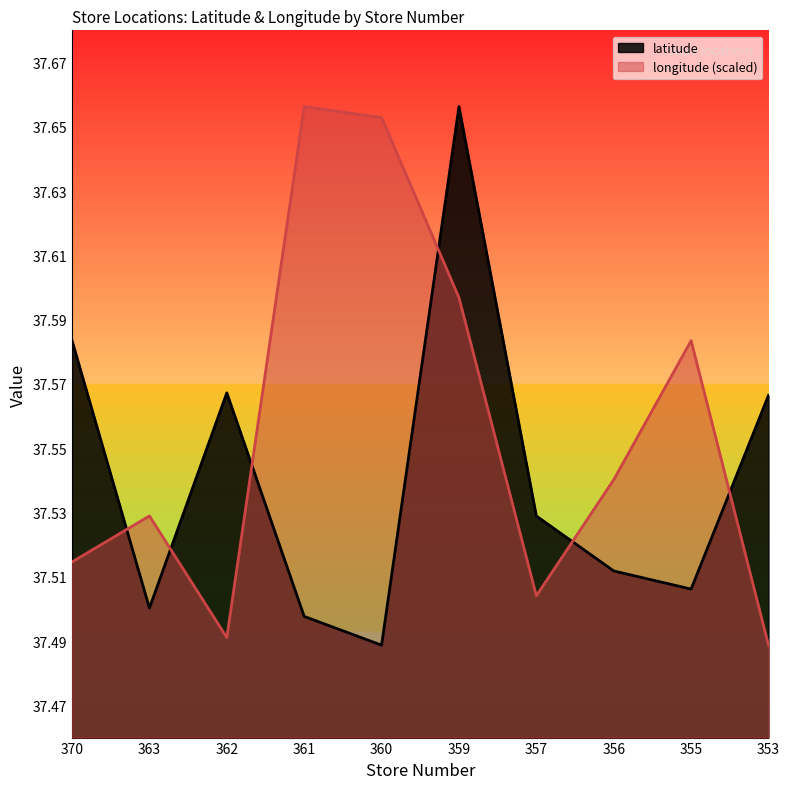

What is the difference between the maximum and minimum values in the latitude series?

0.2